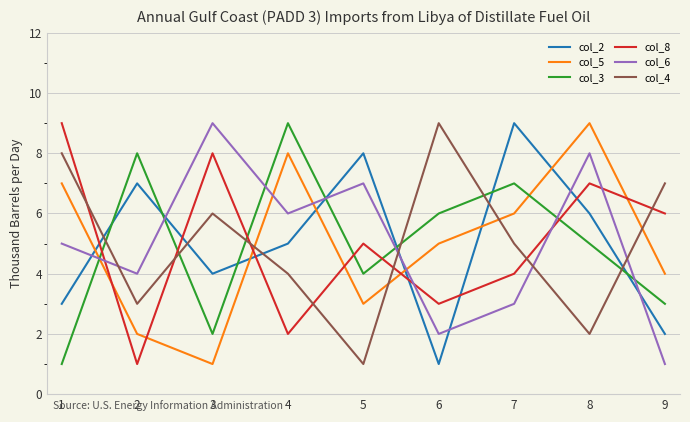

What is the highest value of the col_5 series?

9